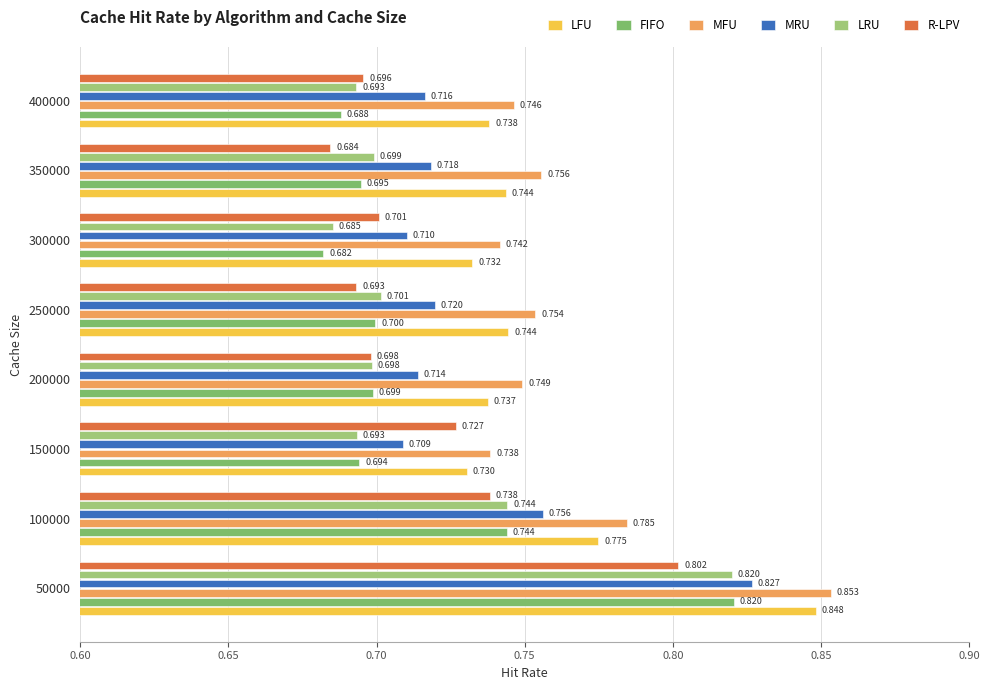

What are all the series names shown in the legend?

LFU, FIFO, MFU, MRU, LRU, R-LPV